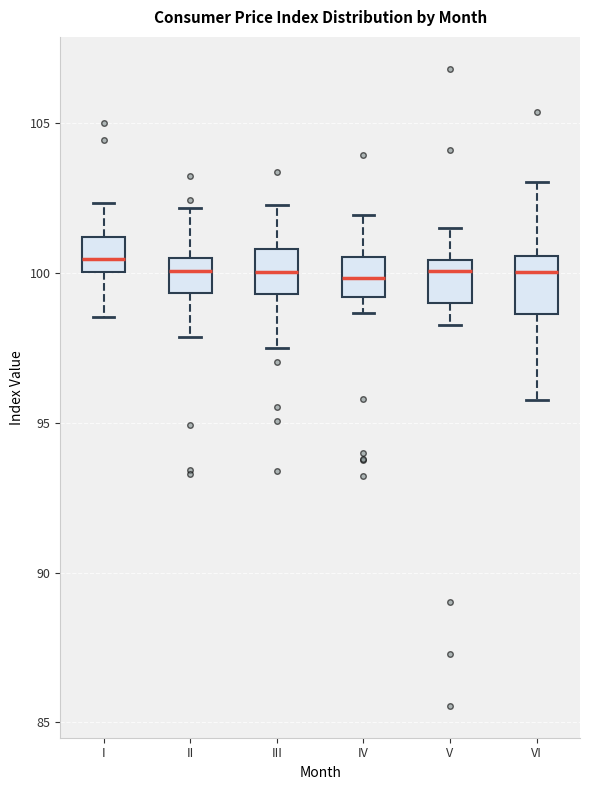

Reading left to right, read every box against the y-axis: the position of its median line, the range the box covers, and the ends of its whiskers. The values are not printed on the chart, so give them approximately, as read against the axis.

I: median 100.5, box 100.0 to 101.0, whiskers 98.5 to 102.5
II: median 100.0, box 99.5 to 100.5, whiskers 98.0 to 102.0
III: median 100.0, box 99.5 to 101.0, whiskers 97.5 to 102.5
IV: median 100.0, box 99.0 to 100.5, whiskers 98.5 to 102.0
V: median 100.0, box 99.0 to 100.5, whiskers 98.5 to 101.5
VI: median 100.0, box 98.5 to 100.5, whiskers 96.0 to 103.0